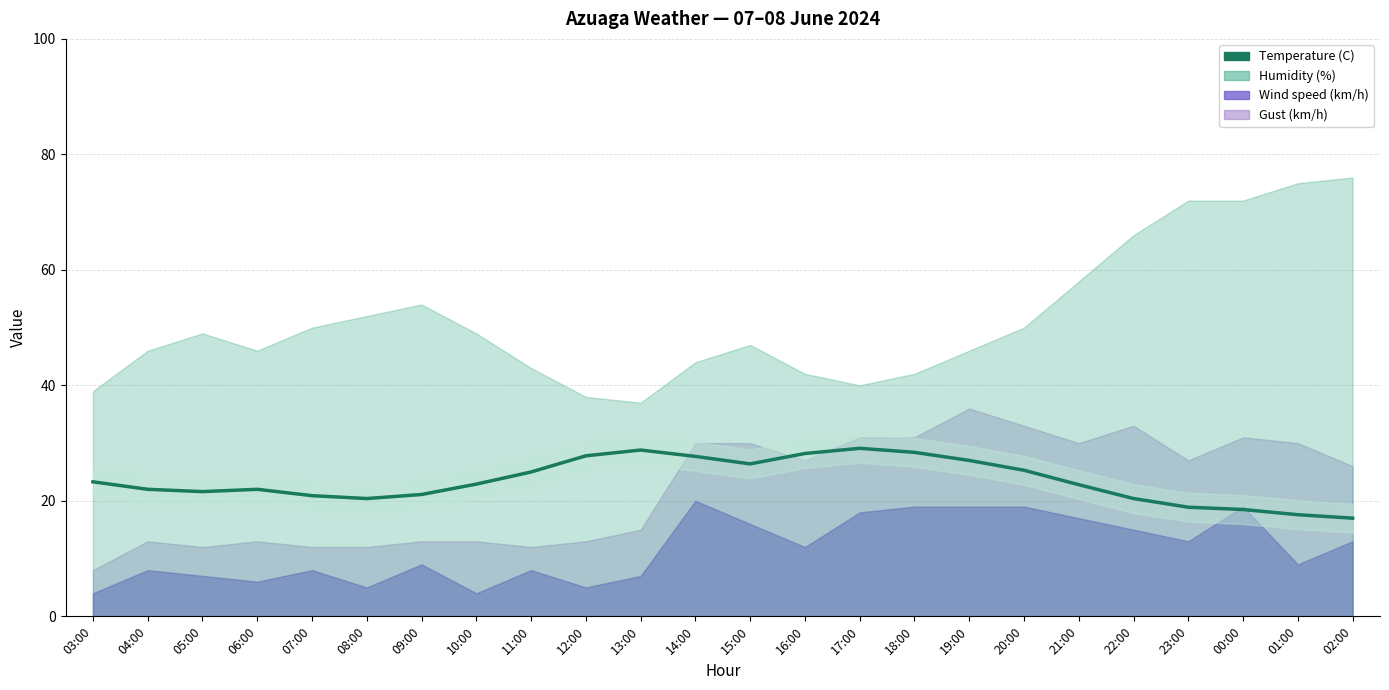

How many points are lower than both their immediate neighbors (excluding endpoints)?

3